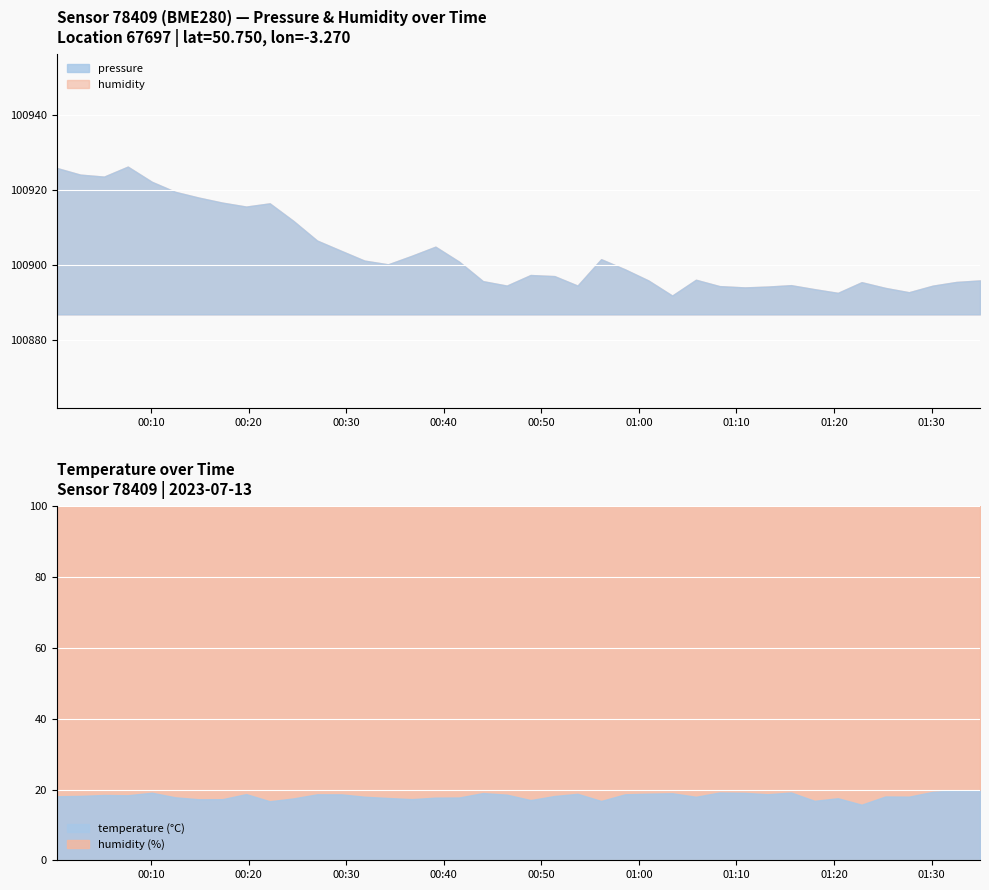

The value of humidity at 18 is 49.6. True or false?

True